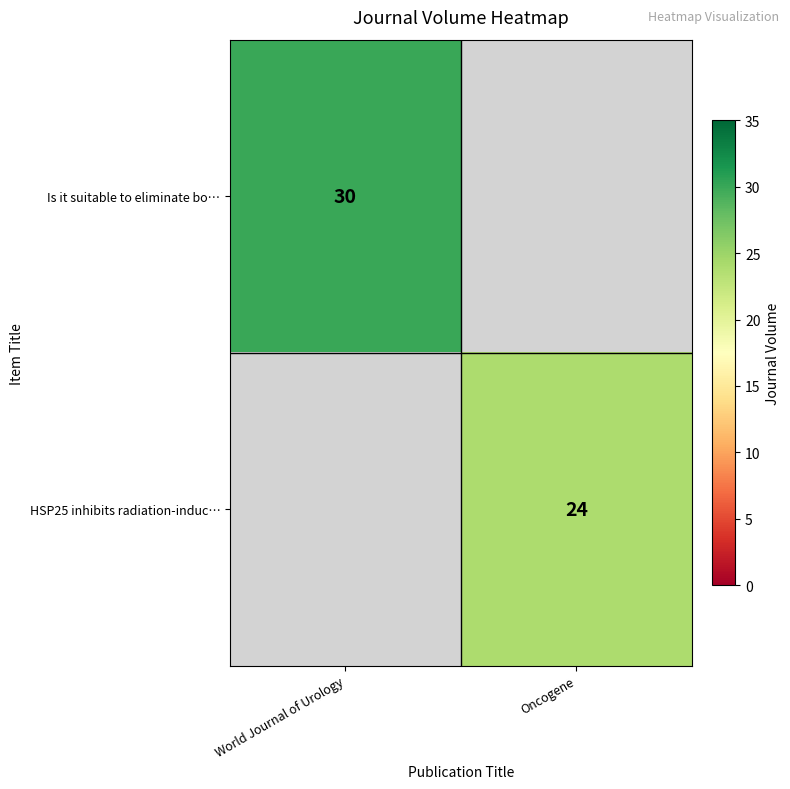

Is it true that Is it suitable to eliminate bo… equals 44.3 at World Journal of Urology?

False